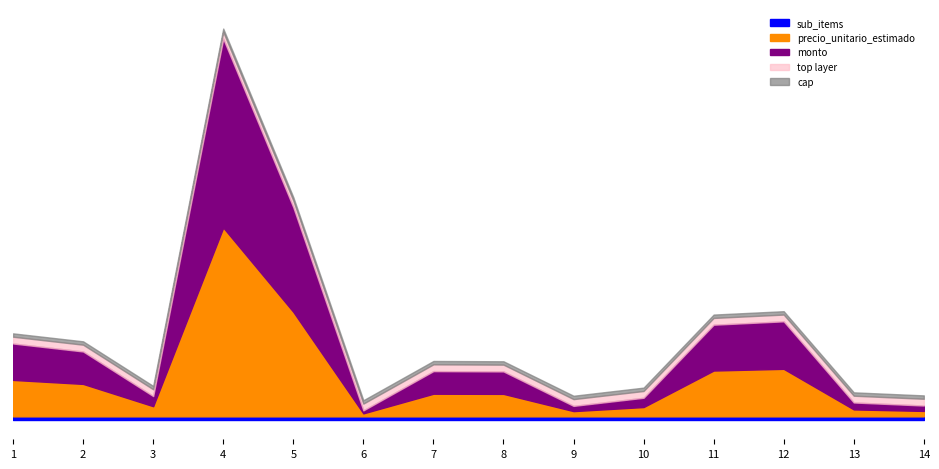

Which category has the lowest value across all series?

1